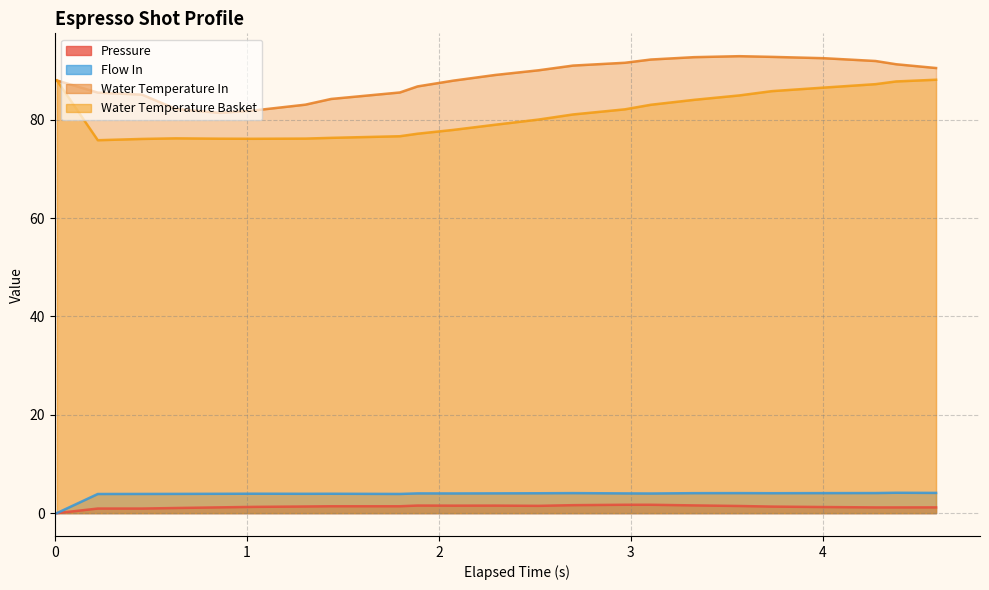

Which series has the widest spread of values?

water_temperature_basket